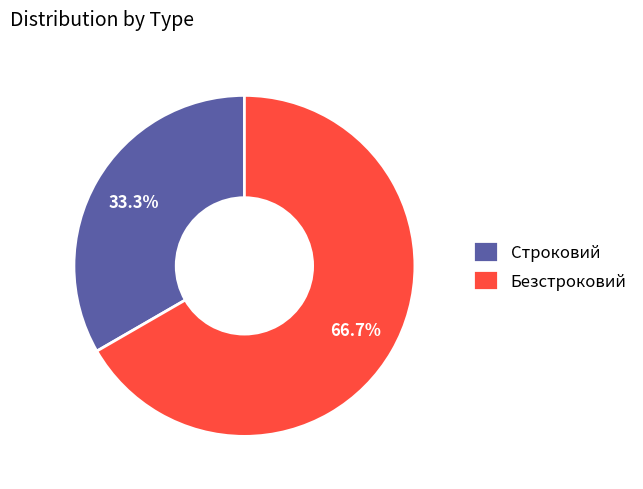

What is the ratio of the value at Безстроковий to the value at Строковий?

2.0